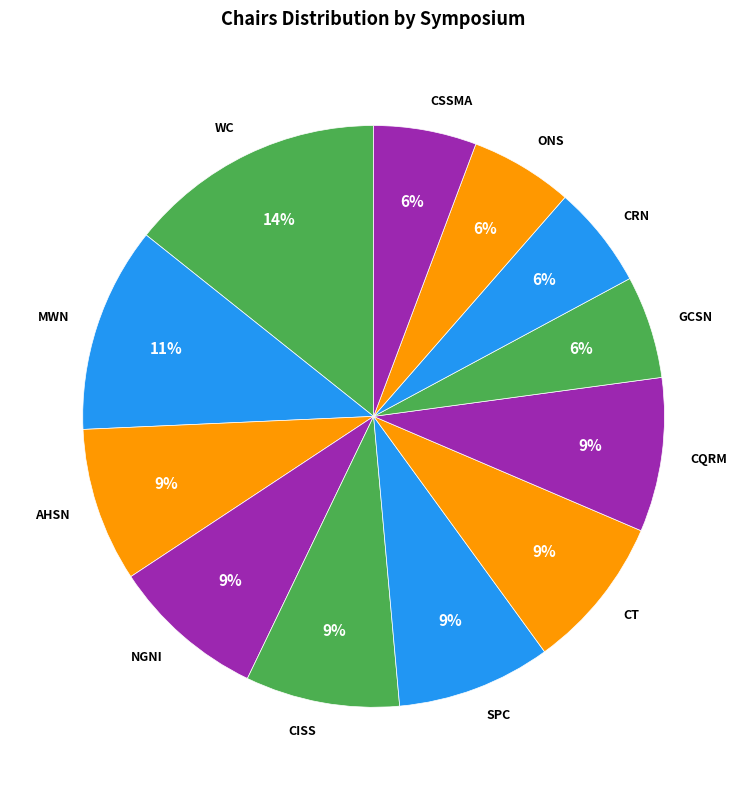

Which slice is the largest?

WC